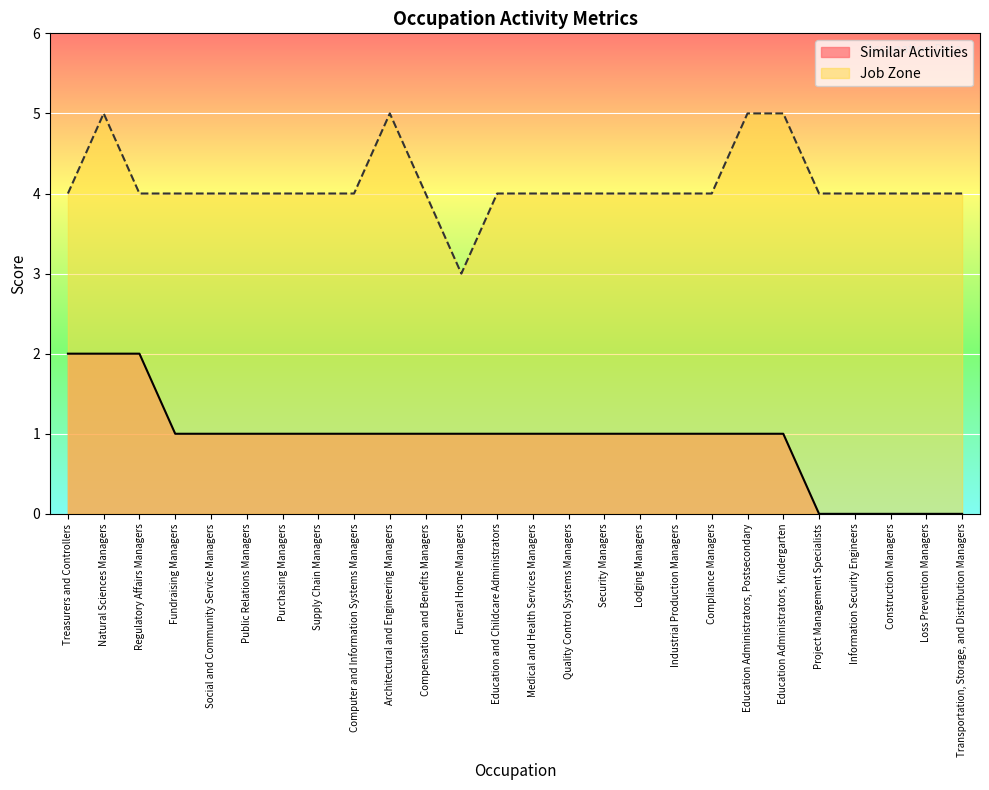

Which series has the largest range (max minus min)?

Similar Activities